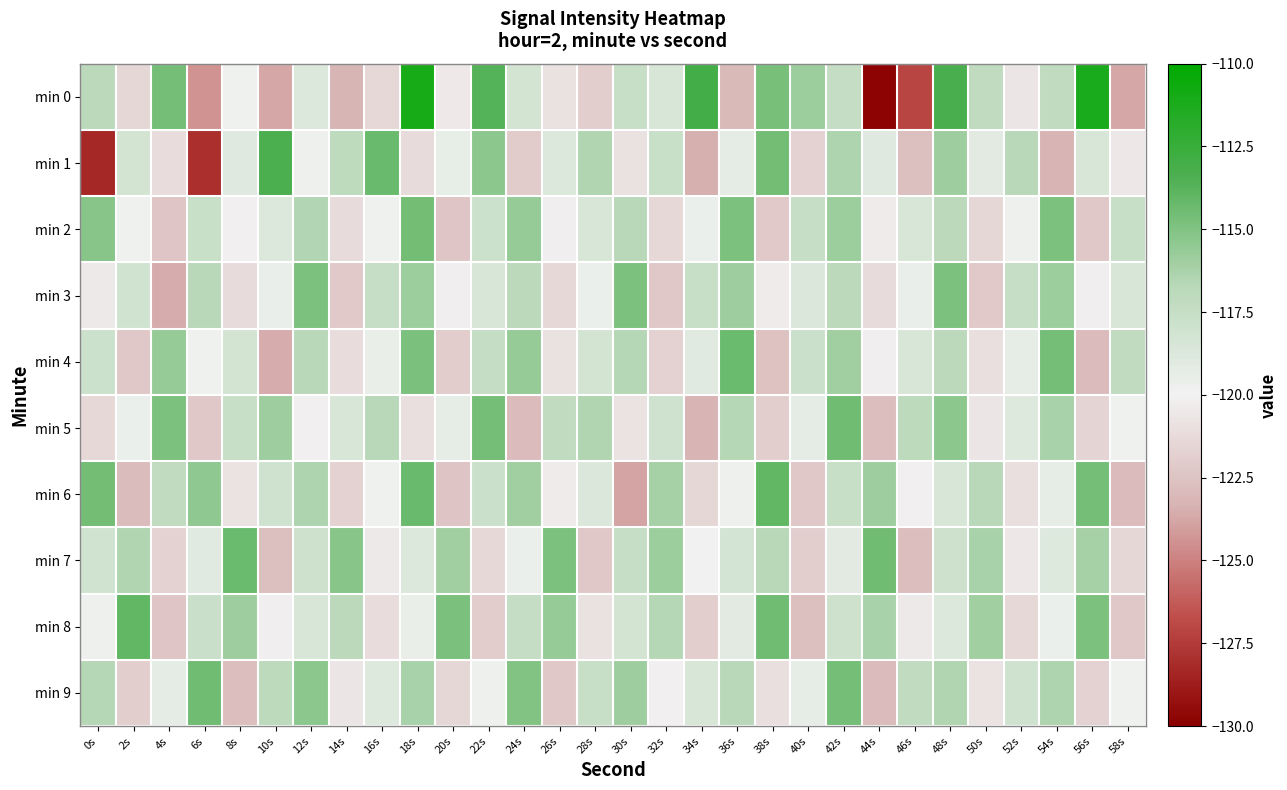

At which category is the sum across all series the highest?

48s